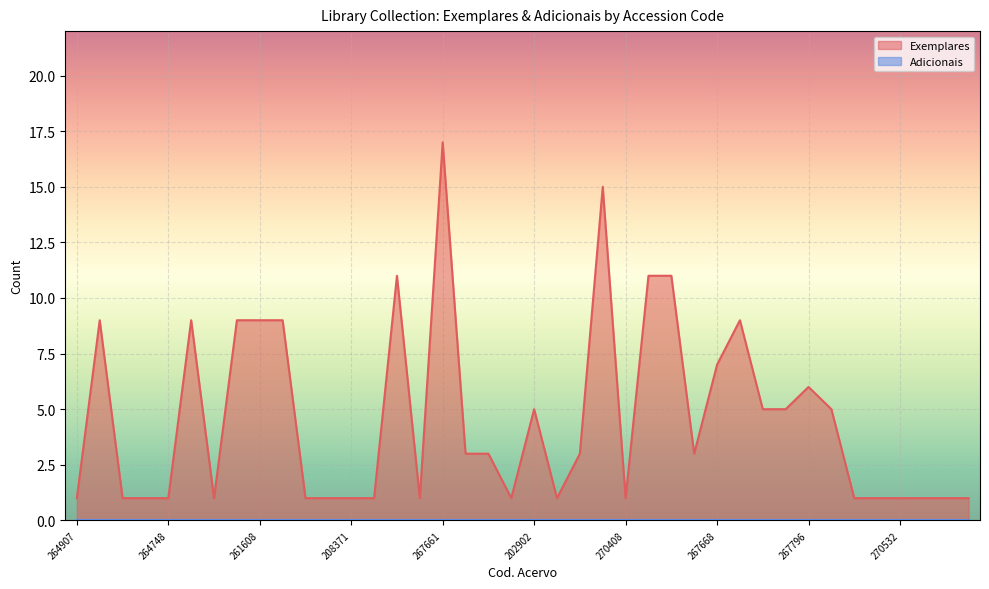

Approximately how many times larger is the value at 270085 compared to 50631?

0.3